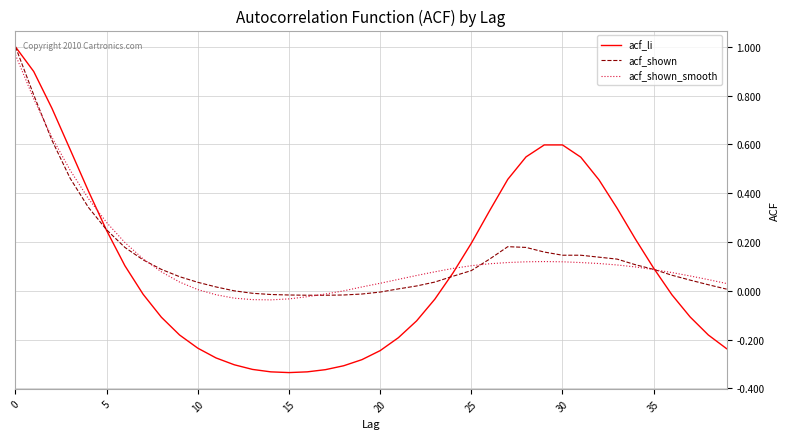

Which series has the widest spread of values?

acf_li